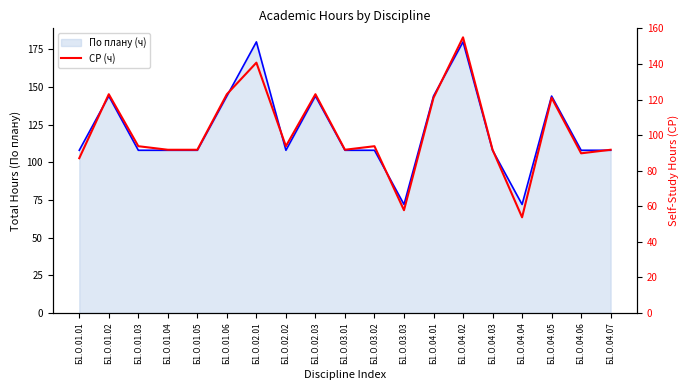

True or false: По плану (ч) line and СР (ч) intersect in this chart.

False